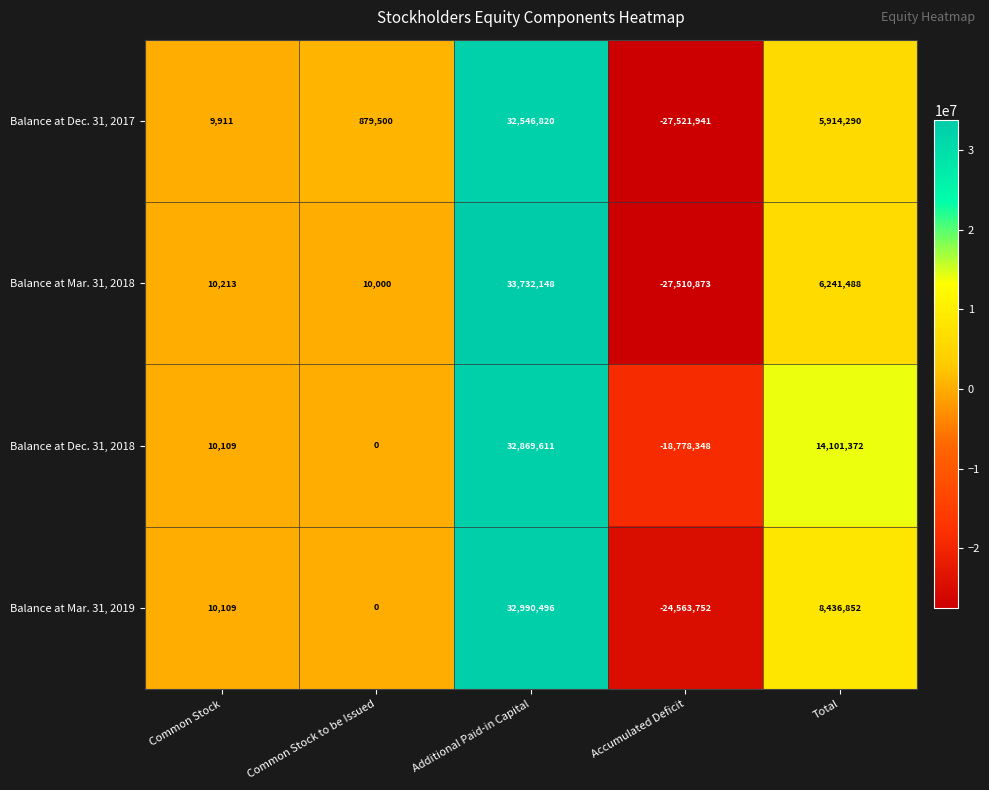

Reading left to right, transcribe all the data shown in this chart.

Balance at Dec. 31, 2017: 9911	879500	32546820	-27521941	5914290
Balance at Mar. 31, 2018: 10213	10000	33732148	-27510873	6241488
Balance at Dec. 31, 2018: 10109	0	32869611	-18778348	14101372
Balance at Mar. 31, 2019: 10109	0	32990496	-24563752	8436852